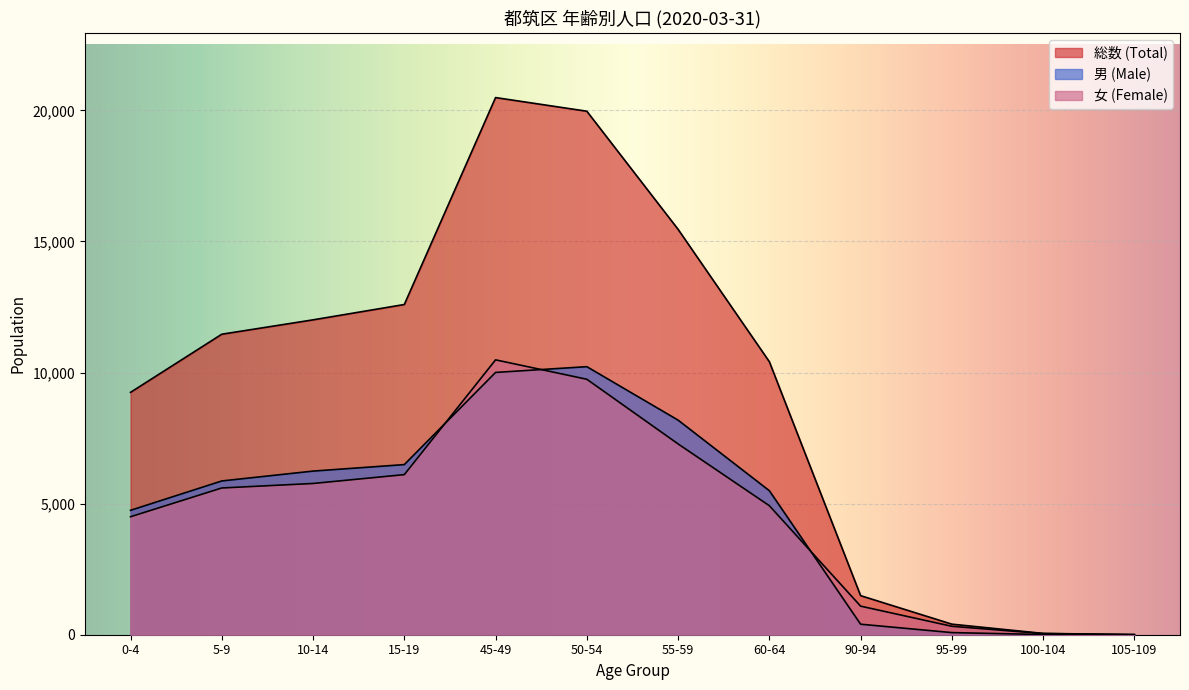

How many lines are shown in the chart?

3